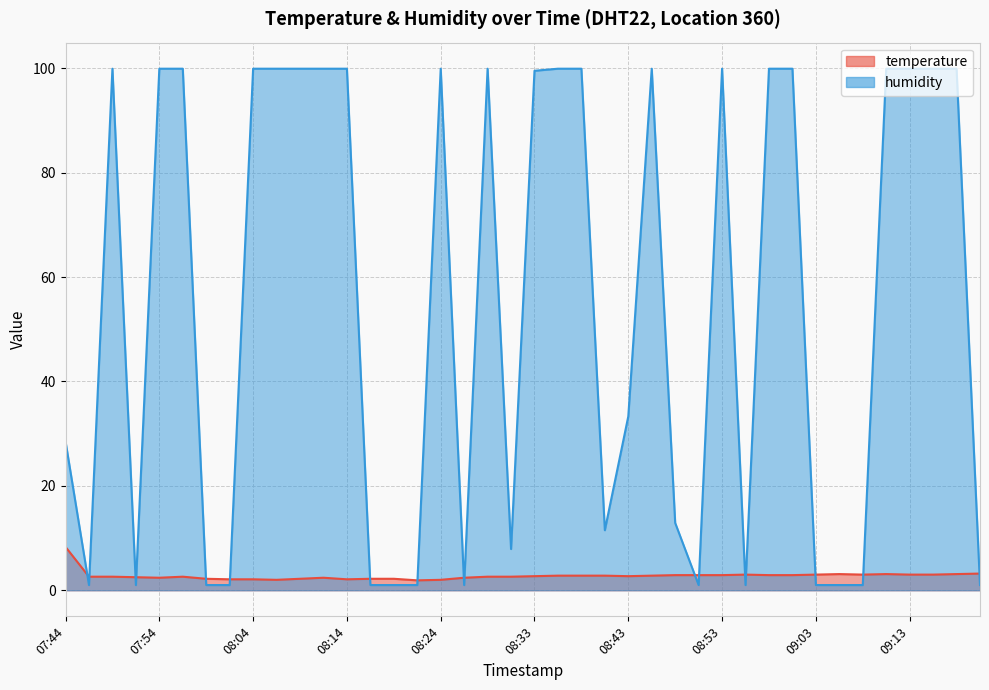

What is the label of the 28th point from the right?

08:14